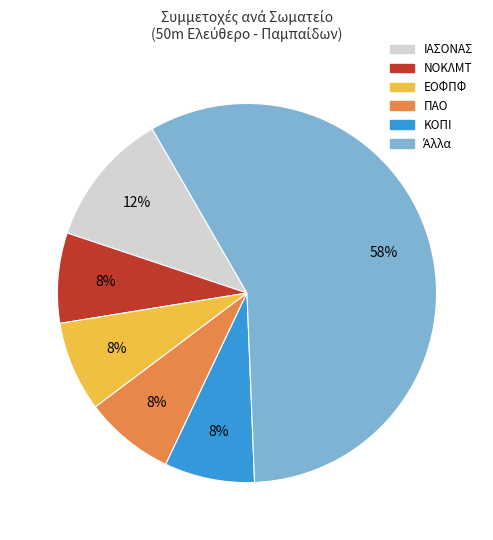

To the nearest percent, what is the average slice percentage?

17%